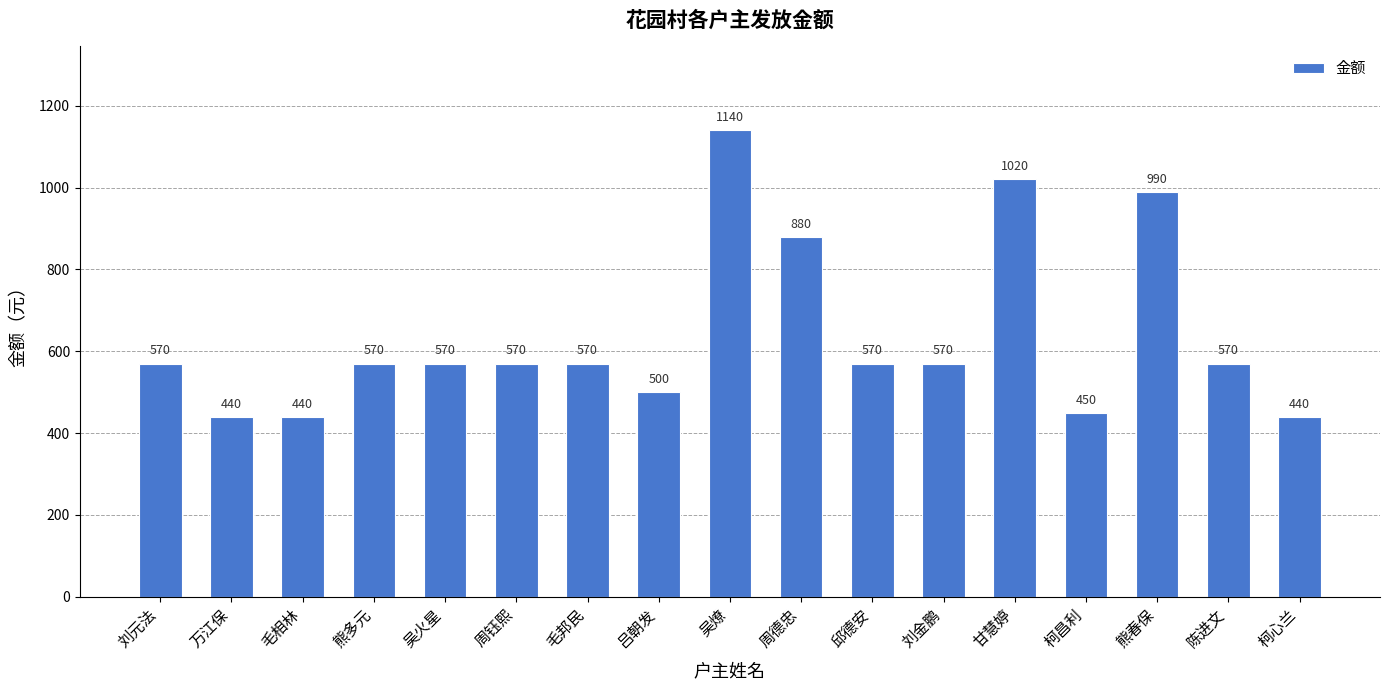

What is the sum of all values?

10860